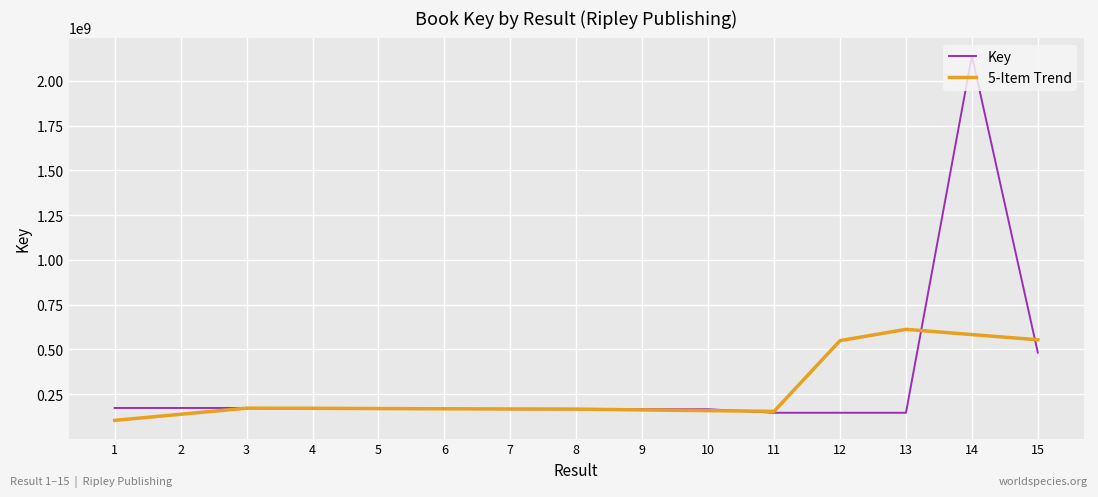

Rank the series by their average value, from highest to lowest.

Key, 5-Item Trend